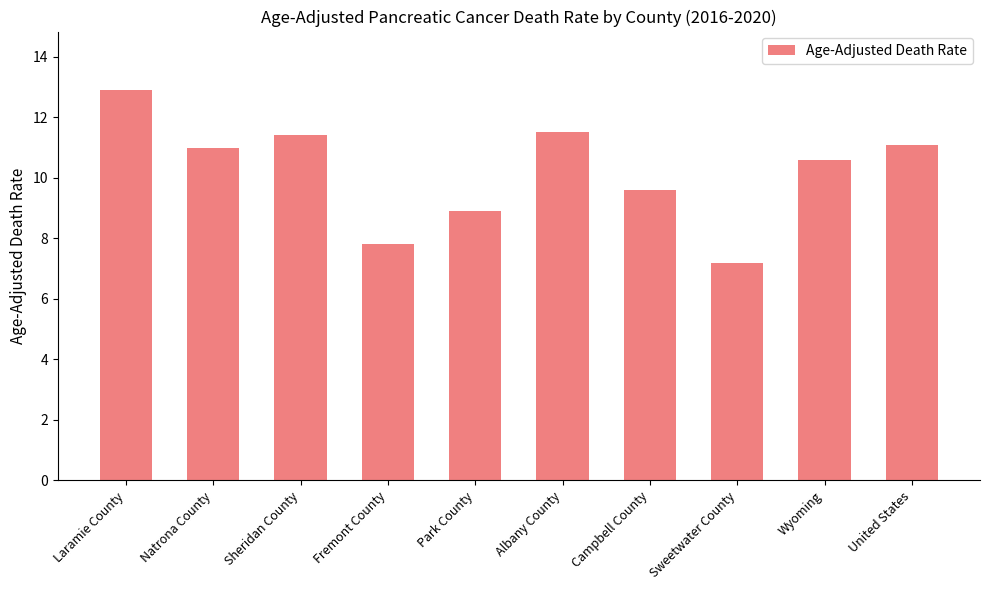

Where does the data first go above 11?

Laramie County